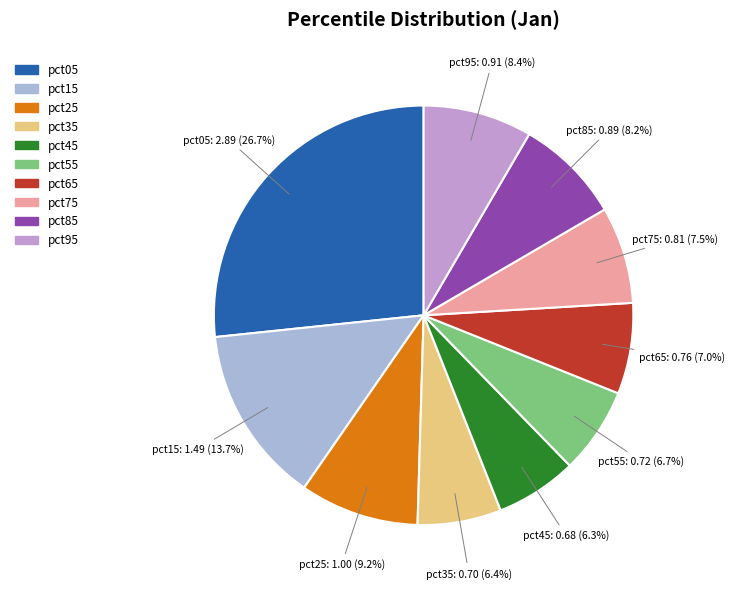

Is the sum of pct75 and pct35 greater than half?

No